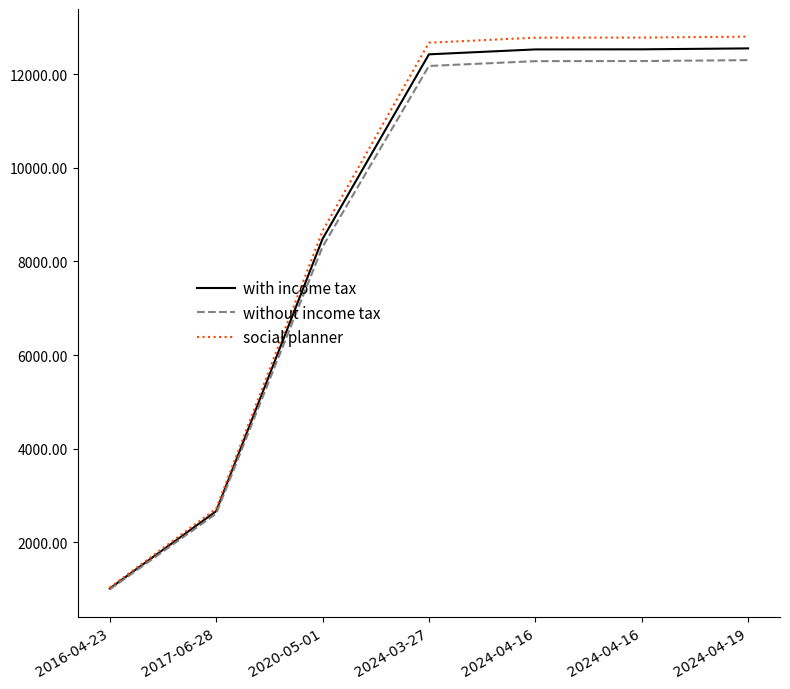

What are all the series names shown in the legend?

with income tax, without income tax, social planner